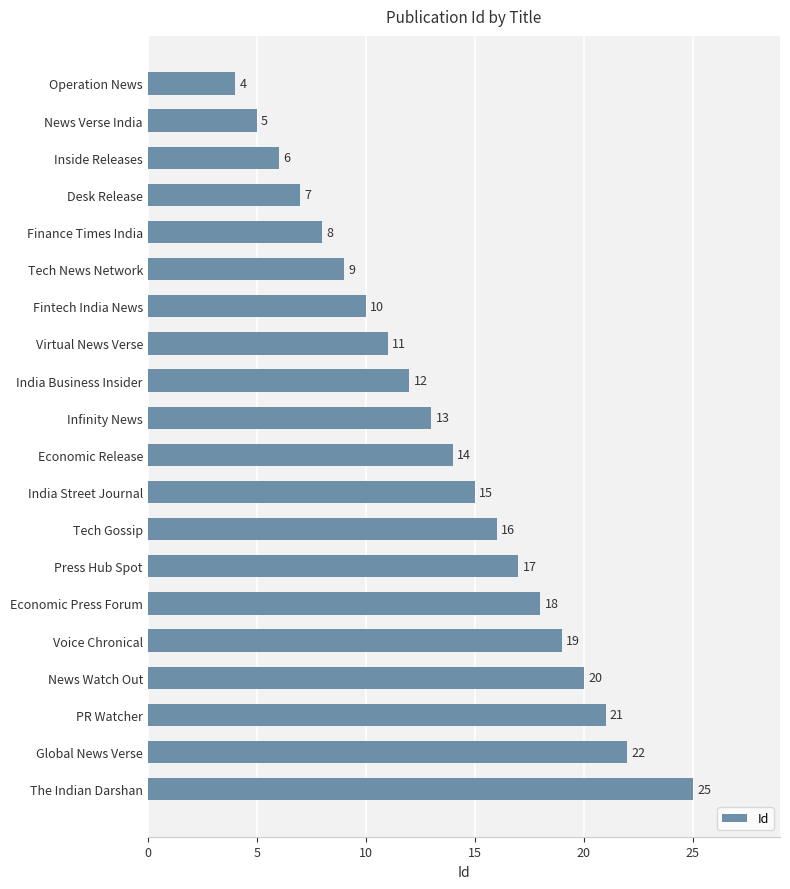

What is the approximate value at Press Hub Spot, to the nearest 10?

20